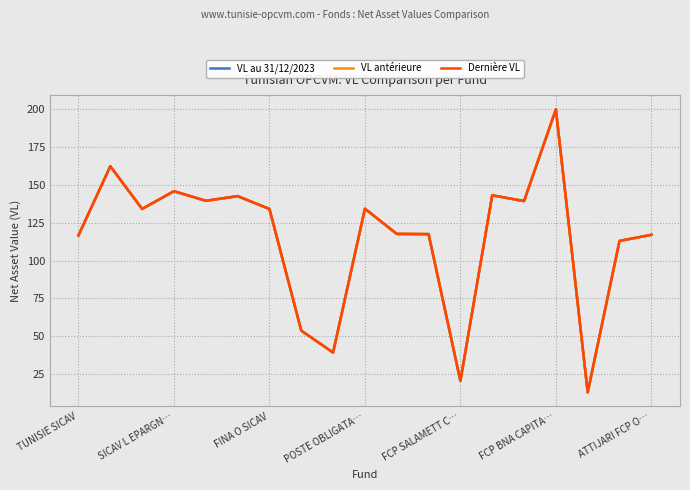

List the series in order of their overall mean, highest first.

Dernière VL, VL antérieure, VL au 31/12/2023